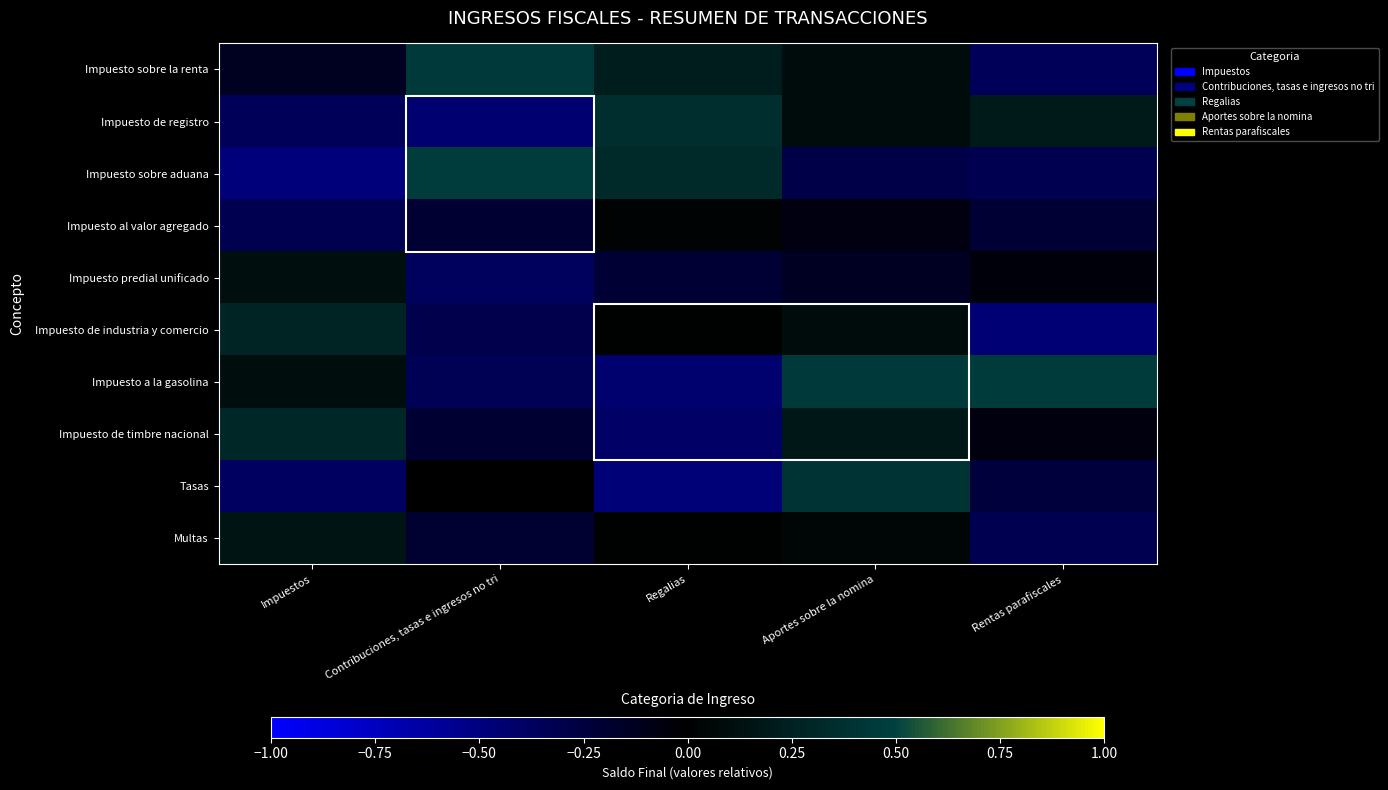

Reading left to right, list all the values displayed in this chart.

Impuesto sobre la renta: Impuestos=-0.1	Contribuciones, tasas e ingresos no tri=0.5	Regalias=0.2	Aportes sobre la nomina=0.1	Rentas parafiscales=-0.3
Impuesto de registro: Impuestos=-0.3	Contribuciones, tasas e ingresos no tri=-0.4	Regalias=0.4	Aportes sobre la nomina=0.1	Rentas parafiscales=0.2
Impuesto sobre aduana: Impuestos=-0.5	Contribuciones, tasas e ingresos no tri=0.5	Regalias=0.3	Aportes sobre la nomina=-0.3	Rentas parafiscales=-0.3
Impuesto al valor agregado: Impuestos=-0.3	Contribuciones, tasas e ingresos no tri=-0.2	Regalias=0.0	Aportes sobre la nomina=-0.1	Rentas parafiscales=-0.2
Impuesto predial unificado: Impuestos=0.1	Contribuciones, tasas e ingresos no tri=-0.4	Regalias=-0.2	Aportes sobre la nomina=-0.1	Rentas parafiscales=-0.0
Impuesto de industria y comercio: Impuestos=0.3	Contribuciones, tasas e ingresos no tri=-0.3	Regalias=0.0	Aportes sobre la nomina=0.1	Rentas parafiscales=-0.5
Impuesto a la gasolina: Impuestos=0.1	Contribuciones, tasas e ingresos no tri=-0.3	Regalias=-0.4	Aportes sobre la nomina=0.4	Rentas parafiscales=0.5
Impuesto de timbre nacional: Impuestos=0.3	Contribuciones, tasas e ingresos no tri=-0.2	Regalias=-0.4	Aportes sobre la nomina=0.2	Rentas parafiscales=-0.1
Tasas: Impuestos=-0.4	Contribuciones, tasas e ingresos no tri=-0.0	Regalias=-0.5	Aportes sobre la nomina=0.4	Rentas parafiscales=-0.2
Multas: Impuestos=0.2	Contribuciones, tasas e ingresos no tri=-0.2	Regalias=0.0	Aportes sobre la nomina=0.0	Rentas parafiscales=-0.3